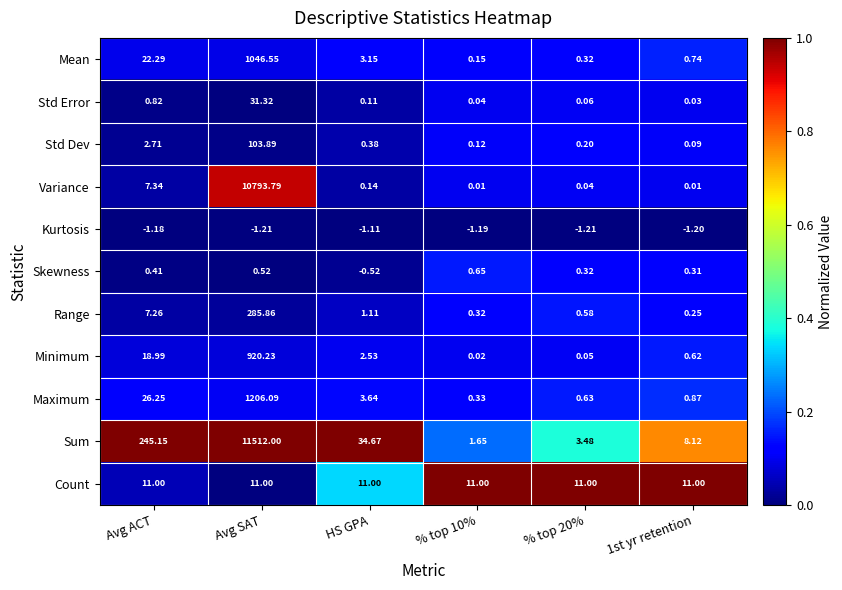

At which label does Sum reach its peak?

Avg SAT